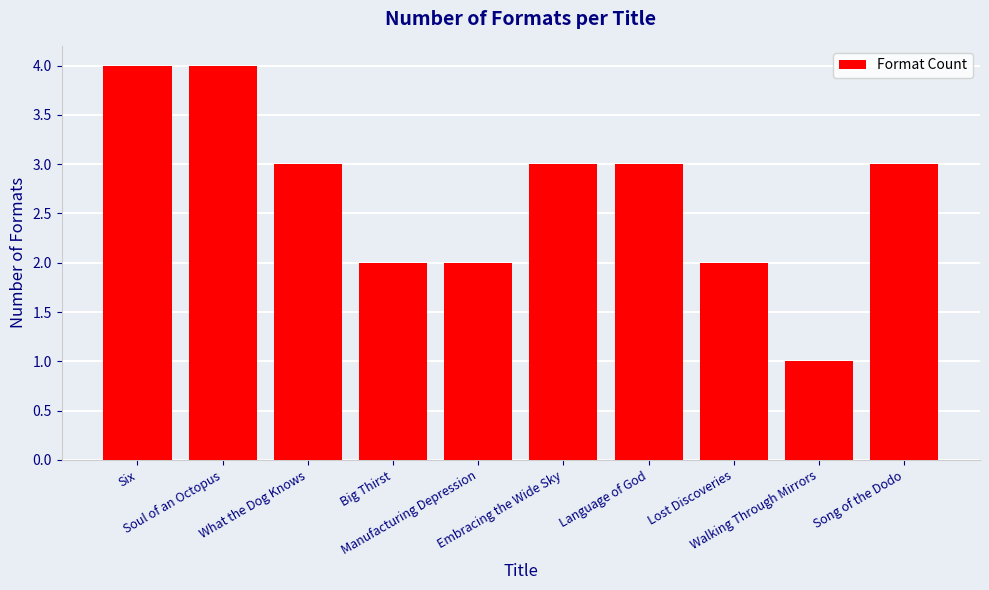

Reading left to right, transcribe all the data shown in this chart.

4	4	3	2	2	3	3	2	1	3